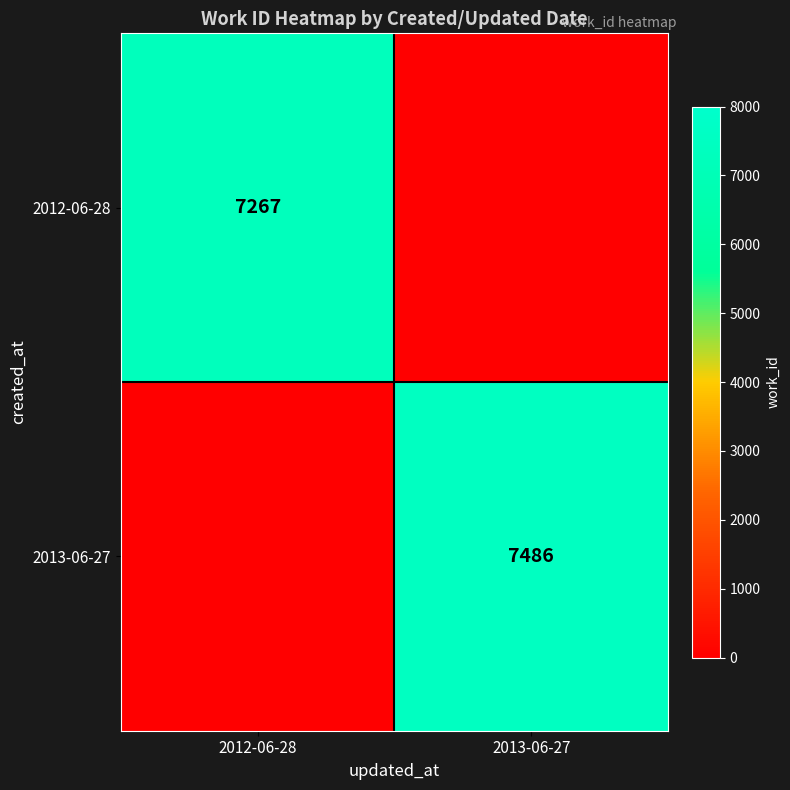

True or false: 2013-06-27 has a value of 10556 at 2013-06-27.

False